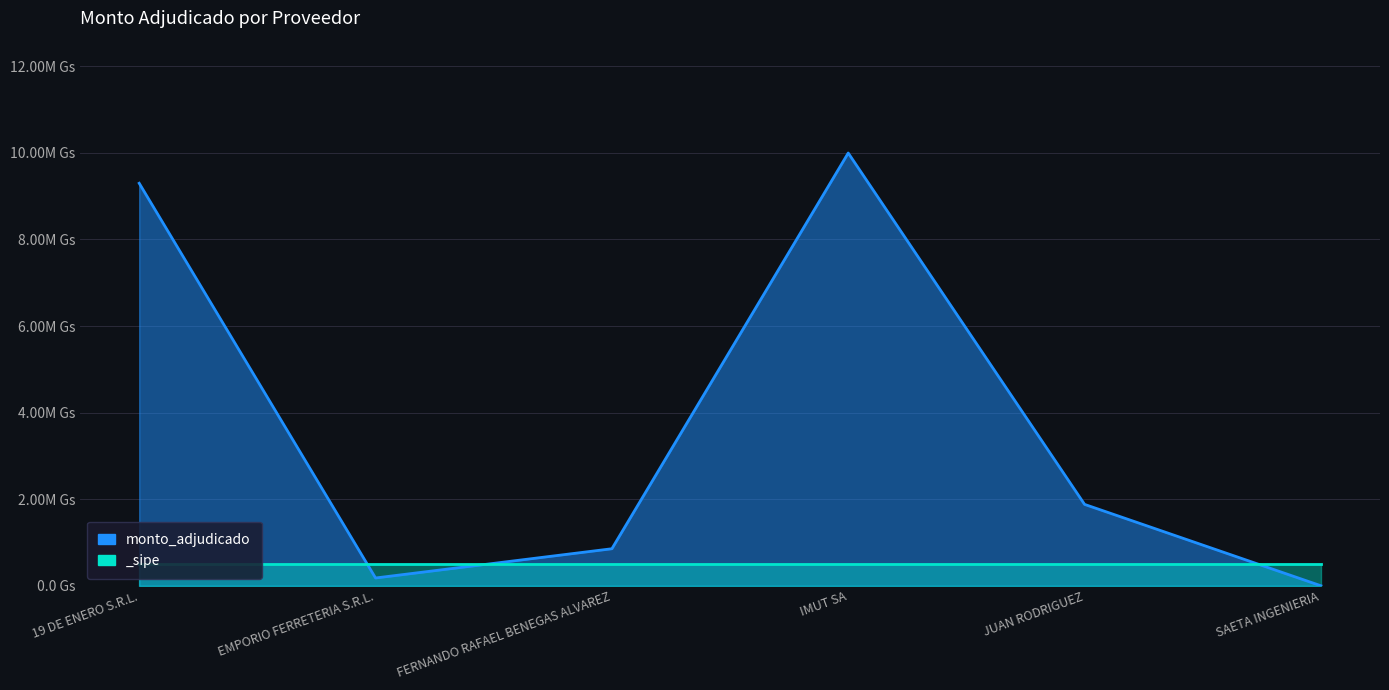

The chart shows a value of 0 at SAETA INGENIERIA. True or false?

True